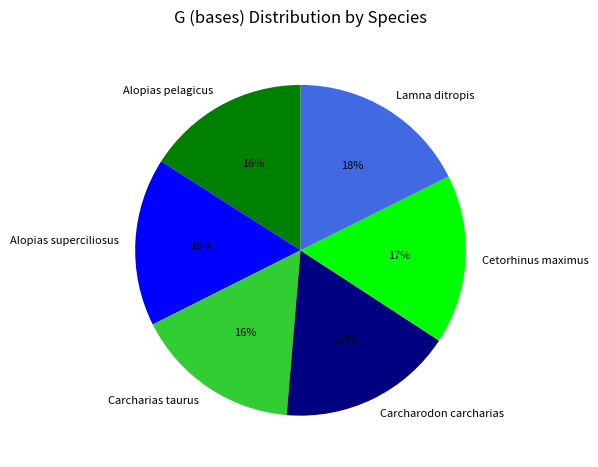

How many segments does this pie chart have?

6